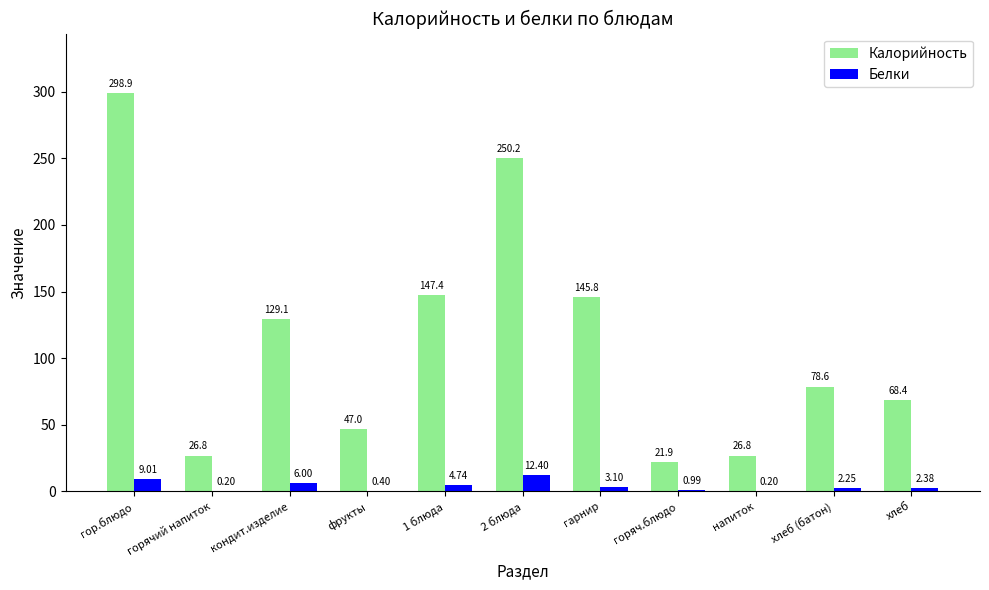

Where does the Белки series first go above 2?

гор.блюдо